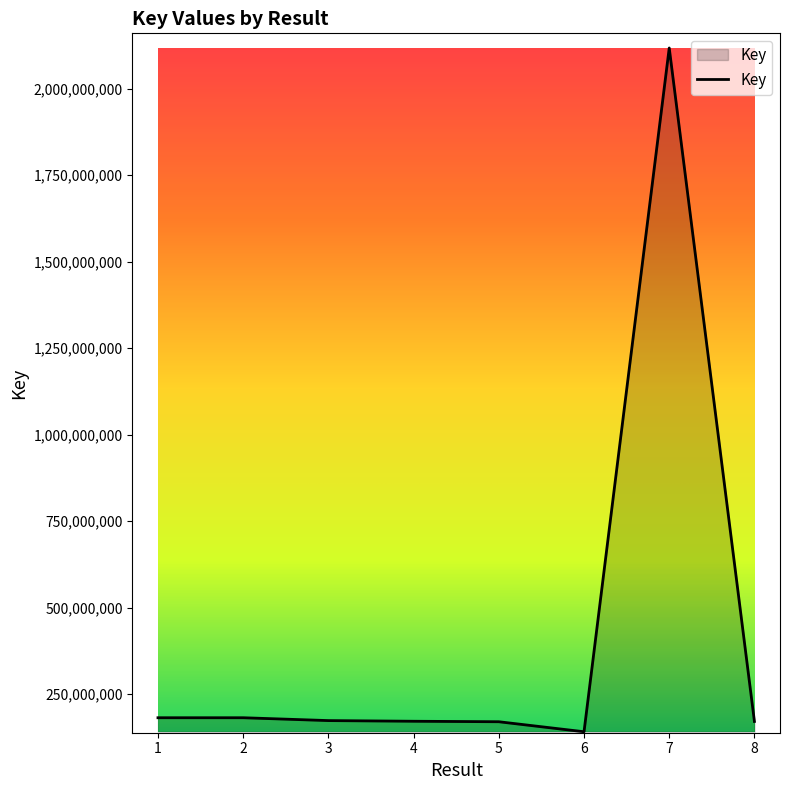

Is it true that the value at 3 is 105178963?

False